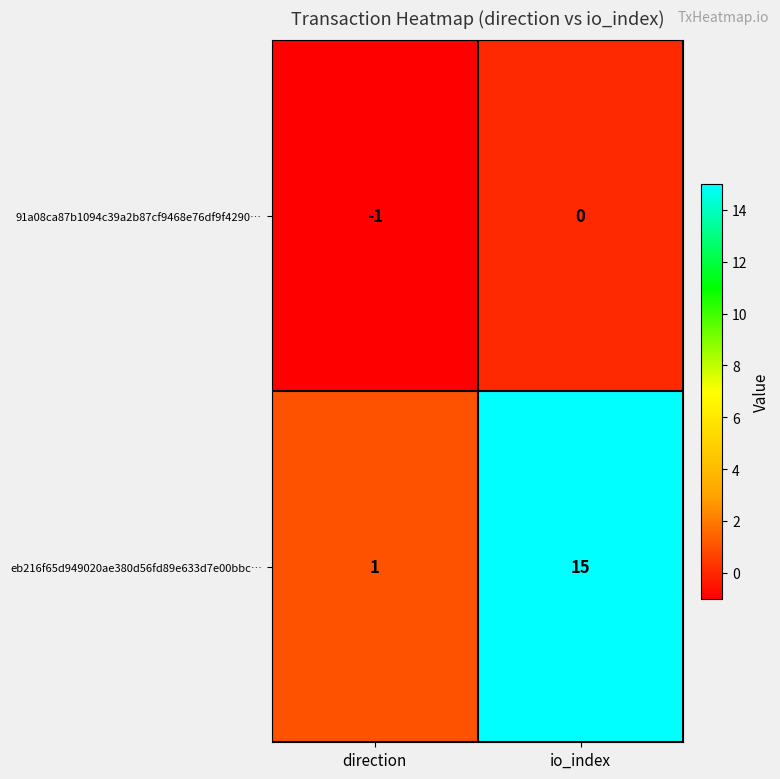

Which label corresponds to the largest value in the chart?

io_index